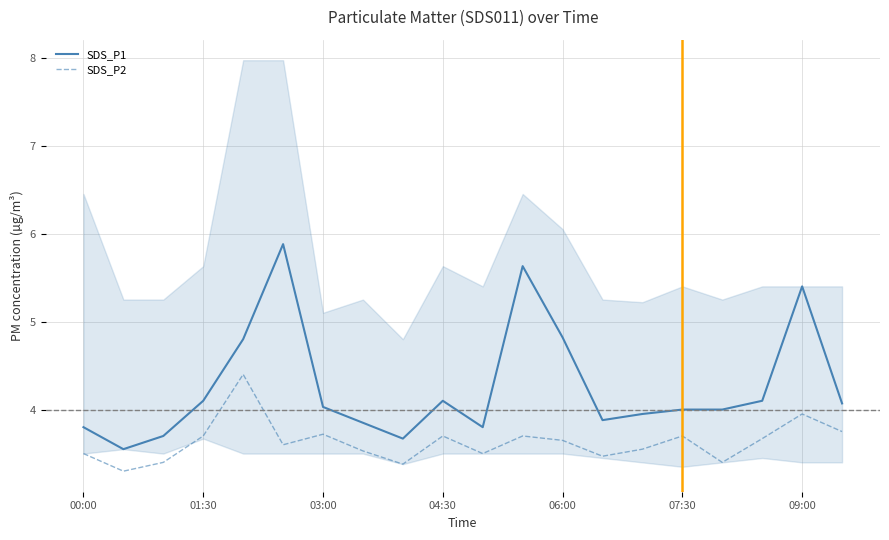

What is the lowest value of the SDS_P2 series?

3.3